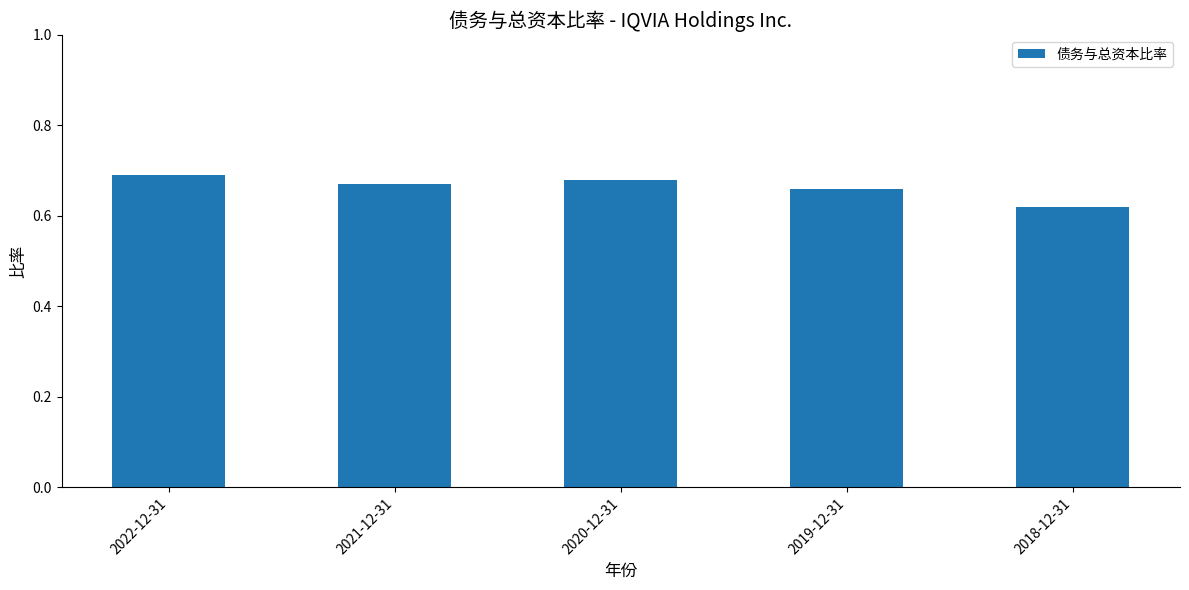

Rank the categories by value from highest to lowest.

2022-12-31, 2020-12-31, 2021-12-31, 2019-12-31, 2018-12-31